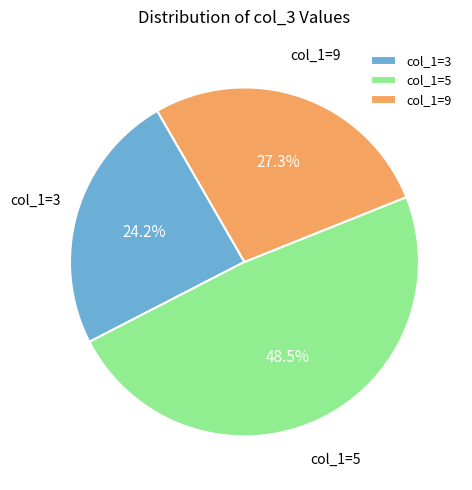

How much of the chart is everything except col_1=3?

75.8%